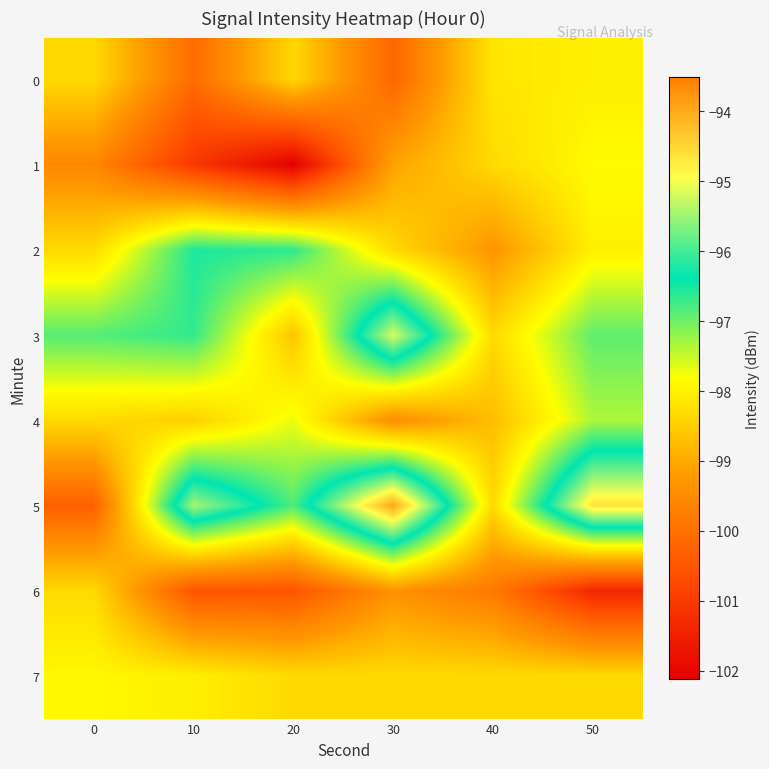

At which category is the sum across all series the highest?

50